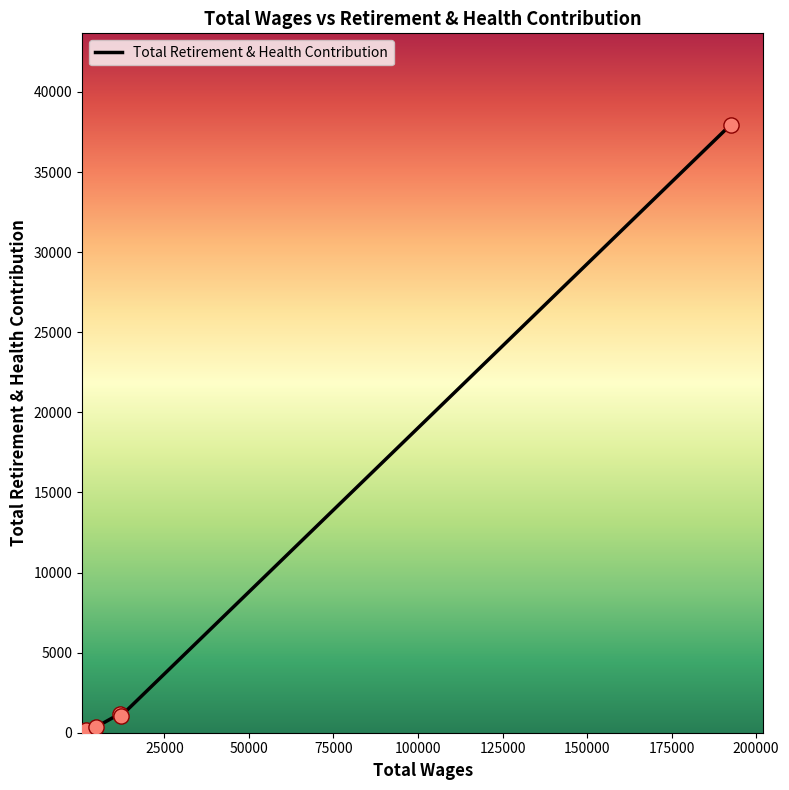

True or false: the data has more than 2 interior local peaks.

False